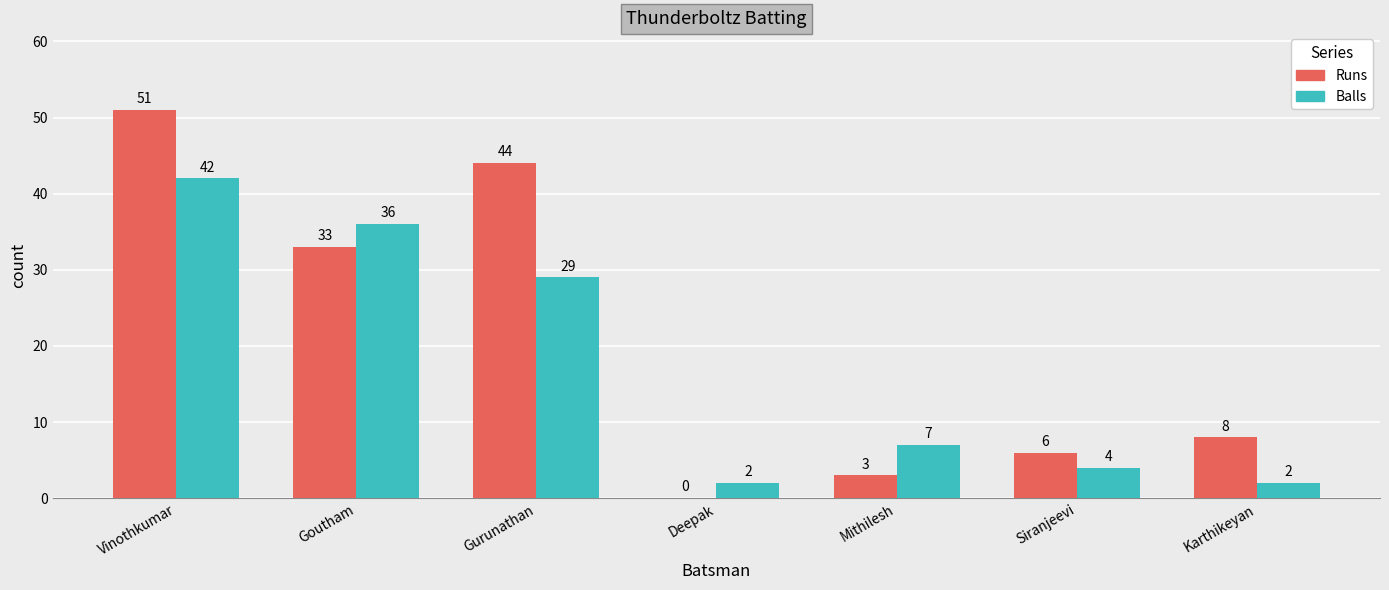

What is the maximum value shown in the chart?

51